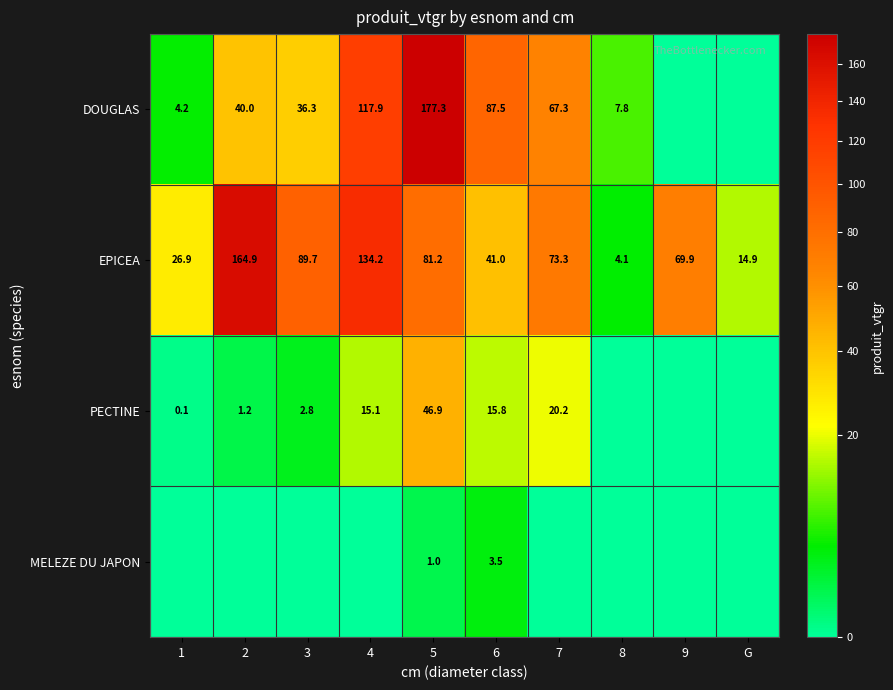

What is the difference between the PECTINE values at 7 and 6?

4.4